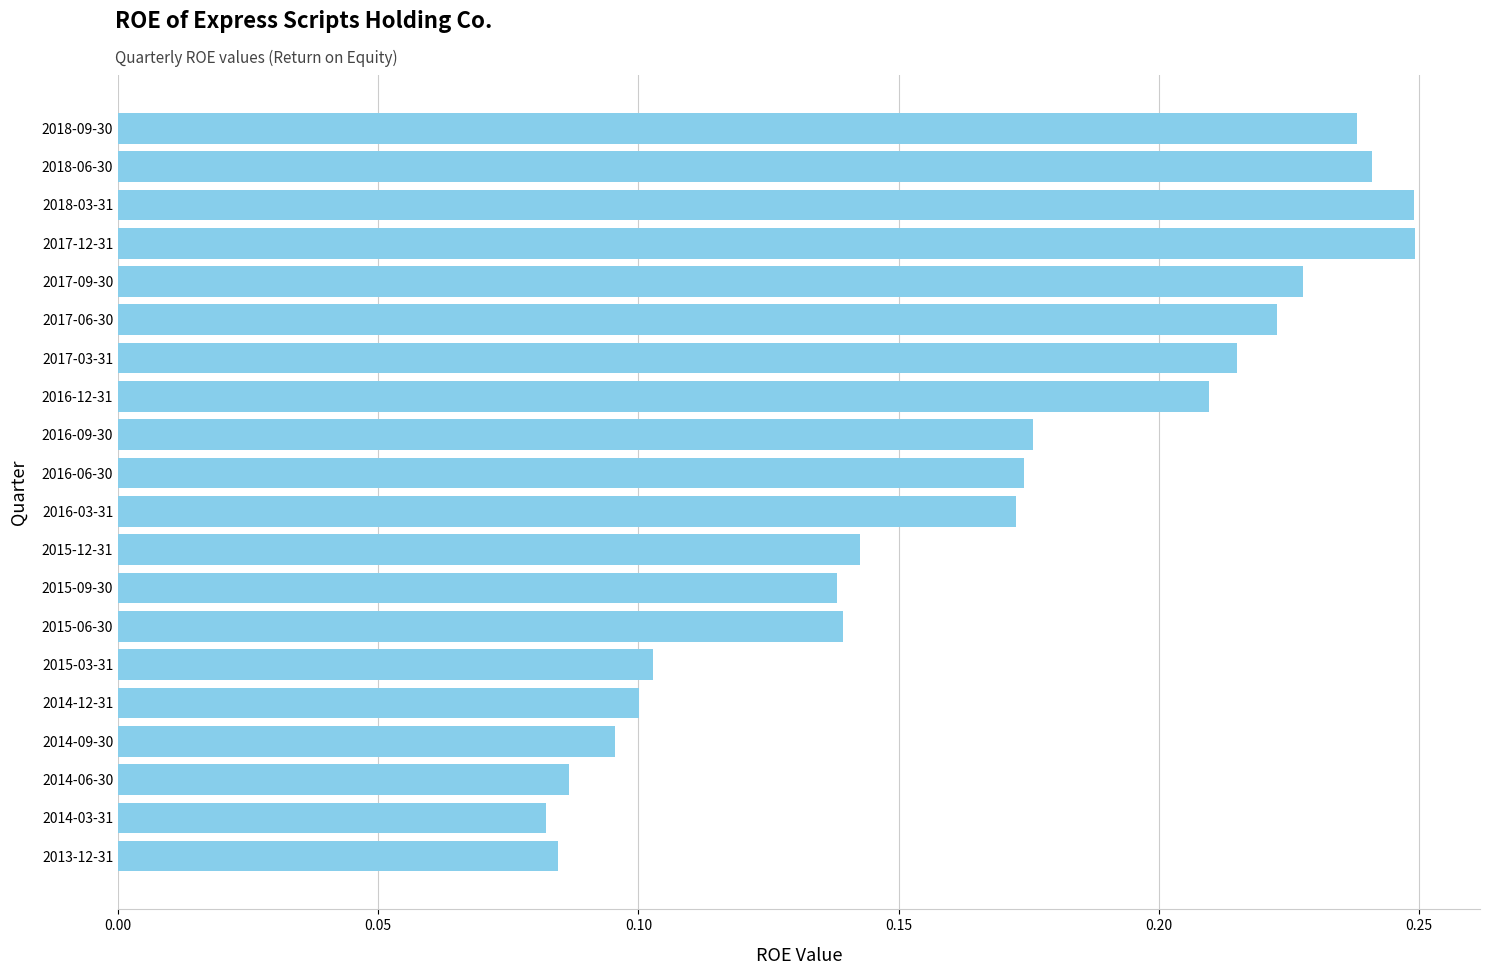

How many values are between 0 and 1?

20